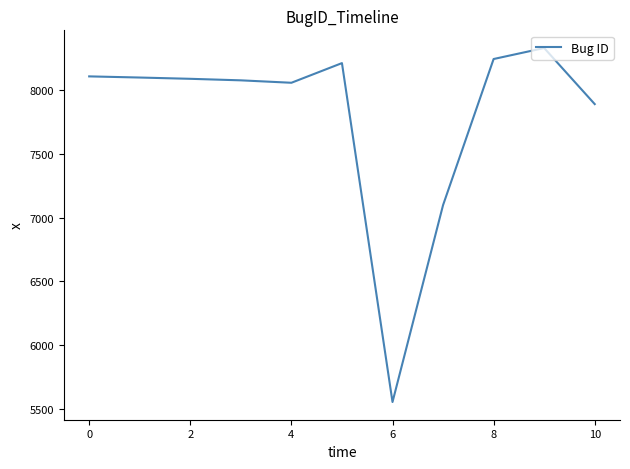

What is the smallest value displayed?

5556